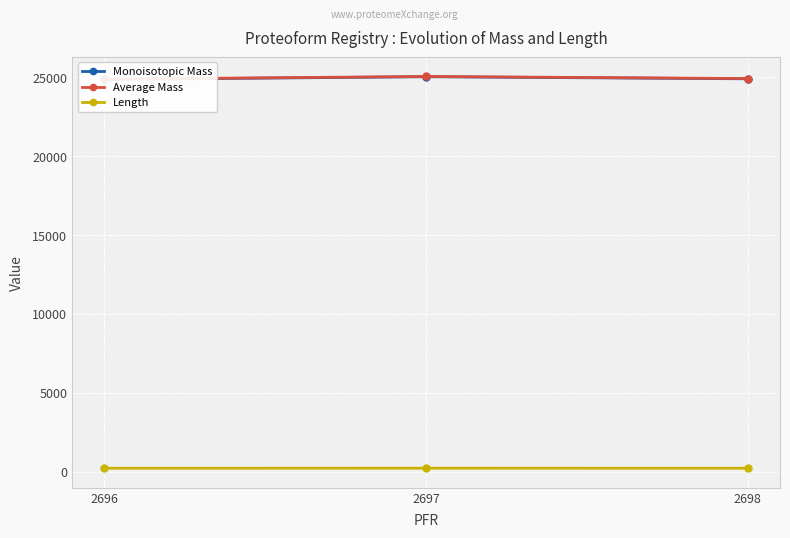

What is the sum of the Average Mass values at 2698 and 2697?

49958.5